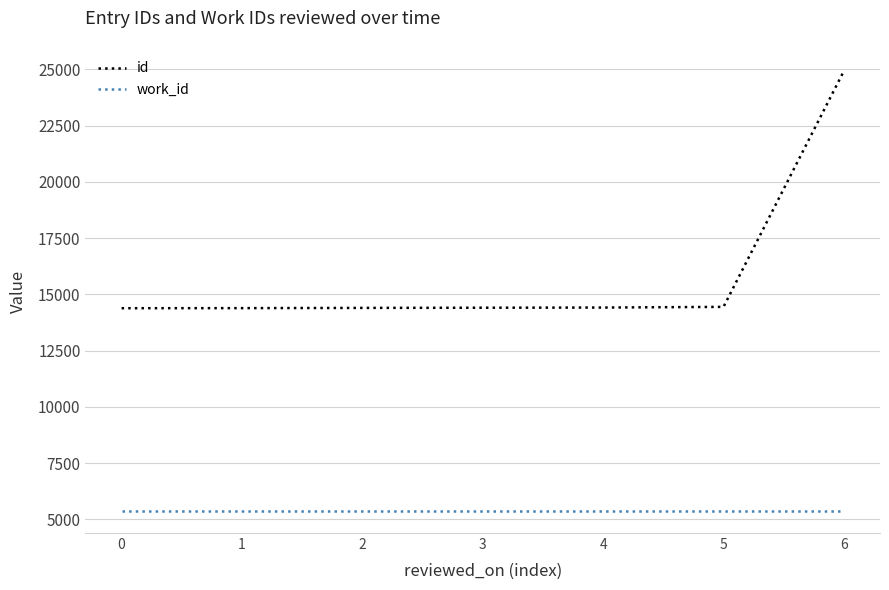

What is the spread (max minus min) of values at 6?

19562